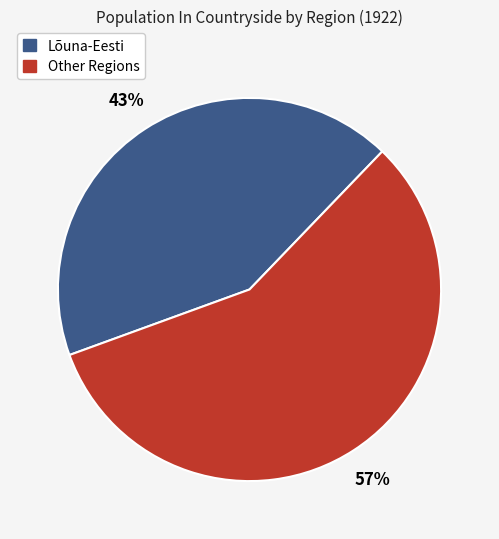

To the nearest percent, what is the average slice percentage?

50%